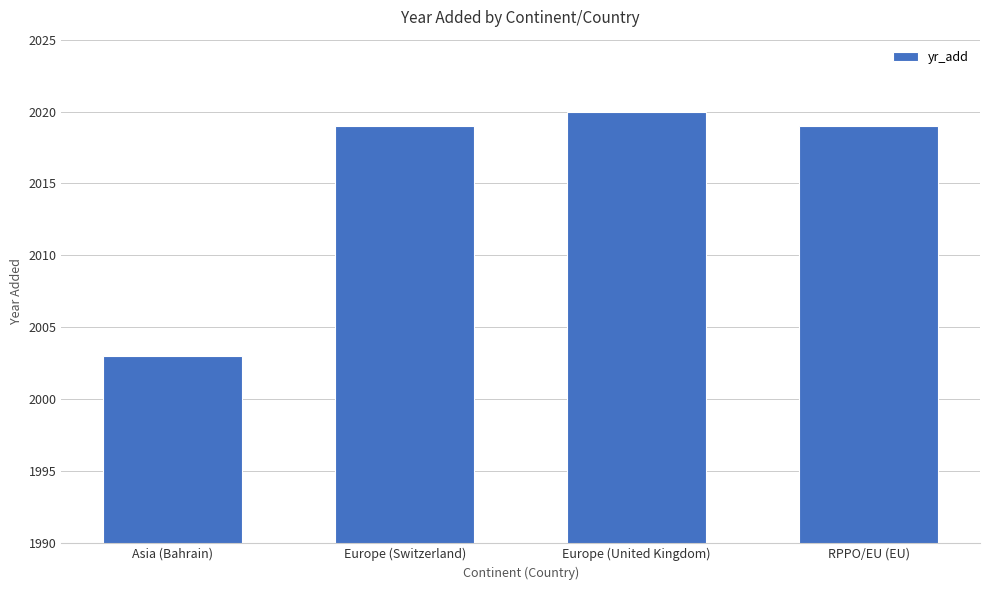

Which category has the highest value across all series?

Europe (United Kingdom)